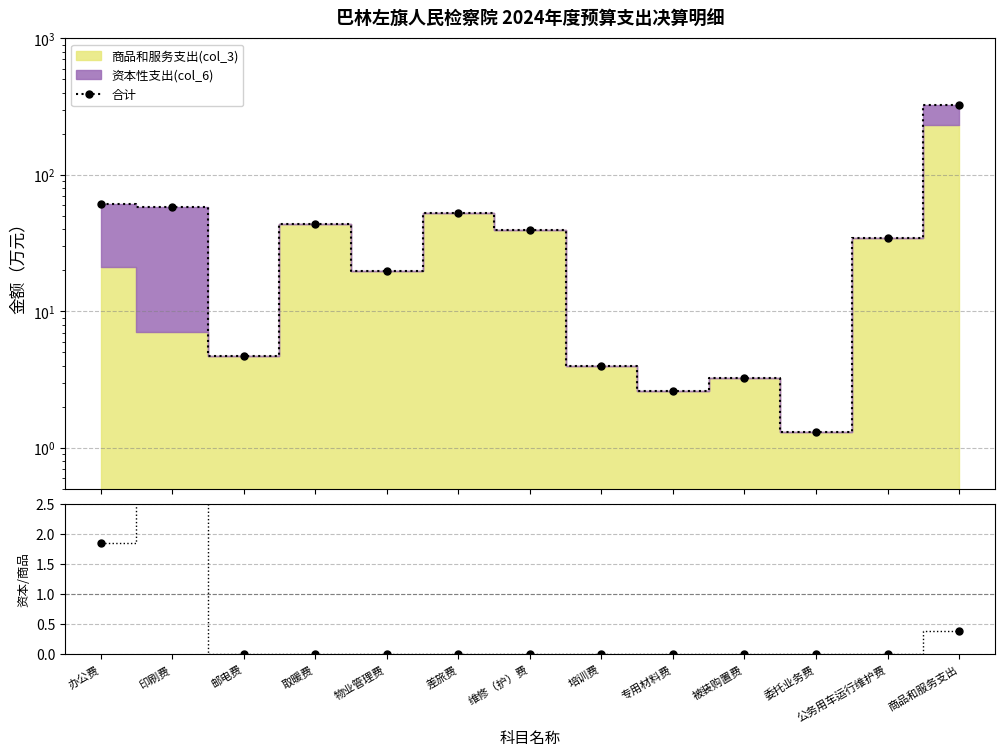

Is the value of 资本/商品比率 at 取暖费 greater than the value of 合计 at 办公费?

No